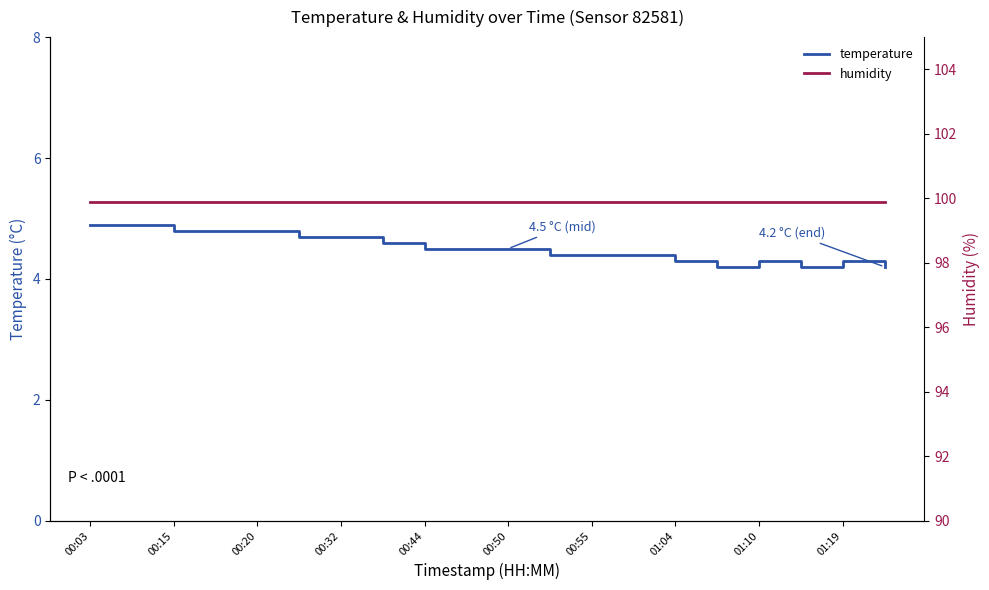

The value of temperature at 00:15 is 4.8. True or false?

True